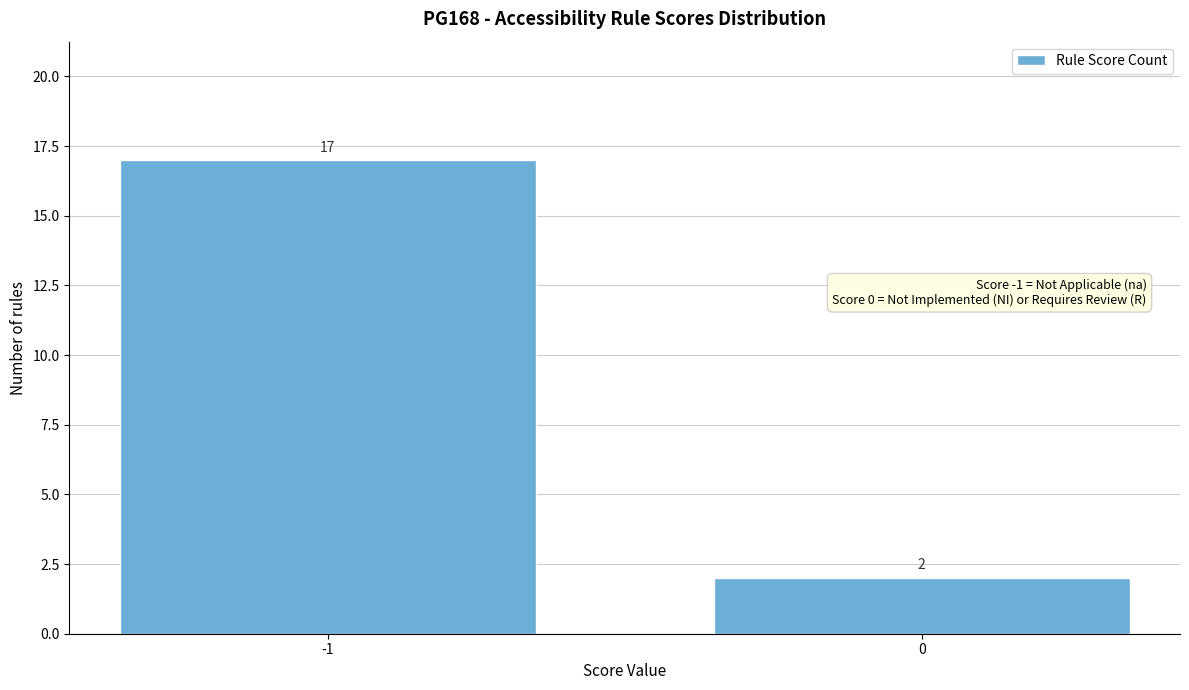

Reading left to right, list all the values displayed in this chart.

17	2